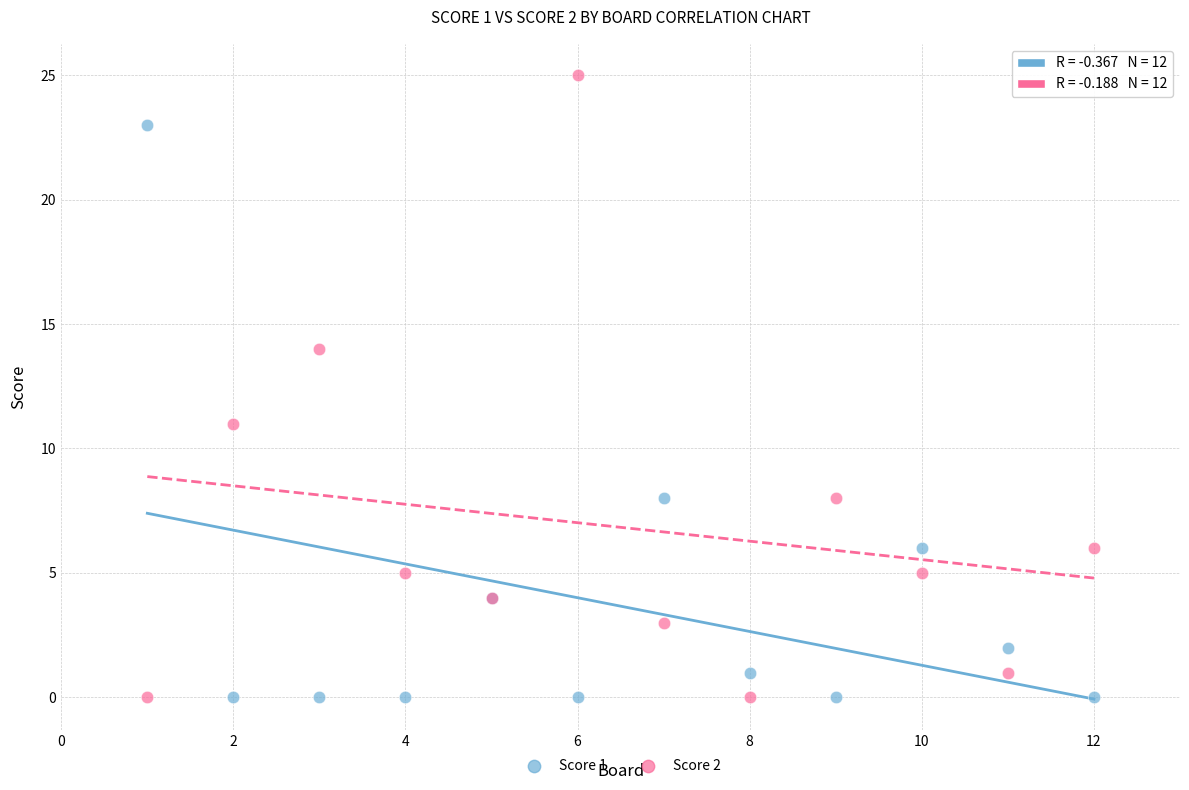

Which series reaches the maximum Y coordinate?

Score 2